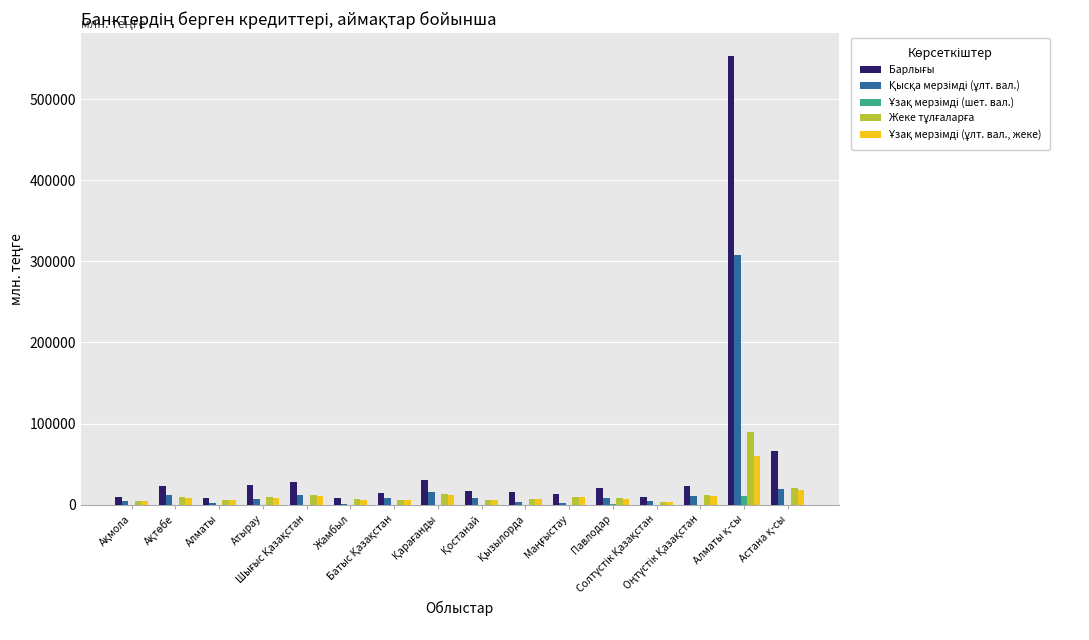

At which label does Жеке тұлғаларға reach its minimum?

Солтүстік Қазақстан